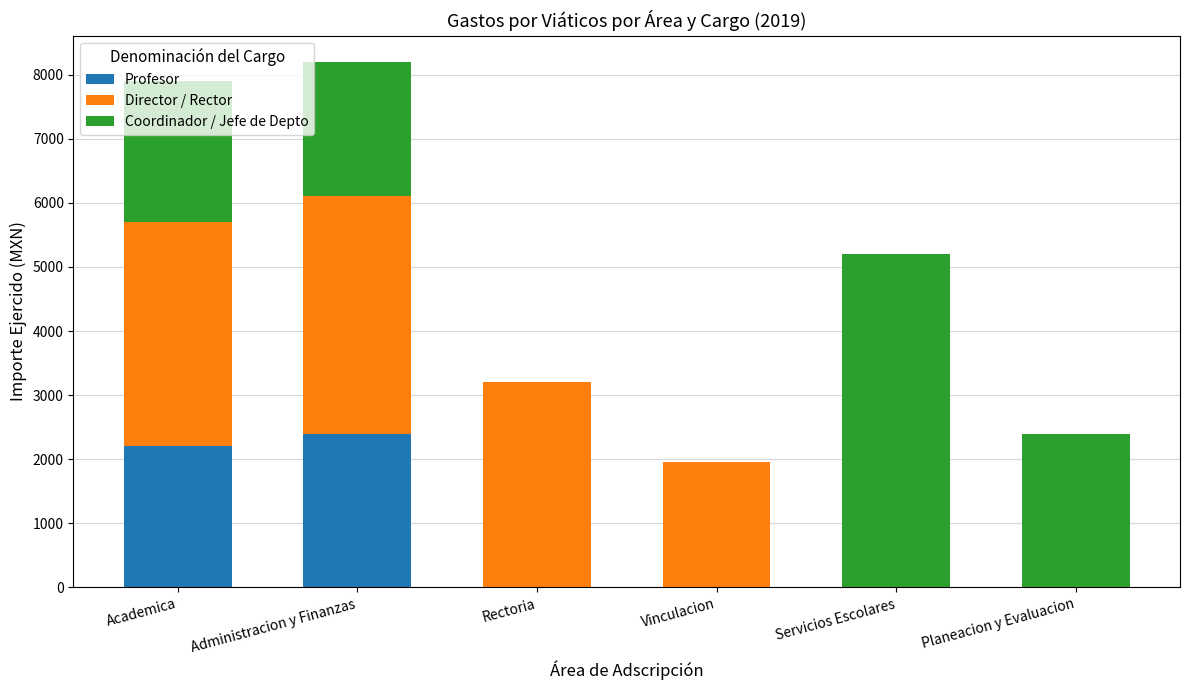

True or false: Profesor has a value of 0 at Rectoria.

True